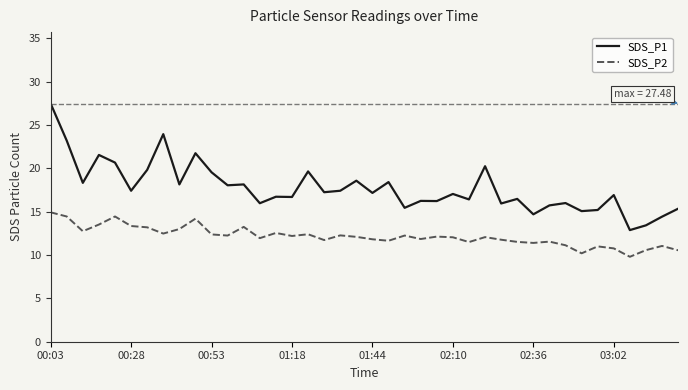

True or false: SDS_P2 and SDS_P1 intersect in this chart.

False